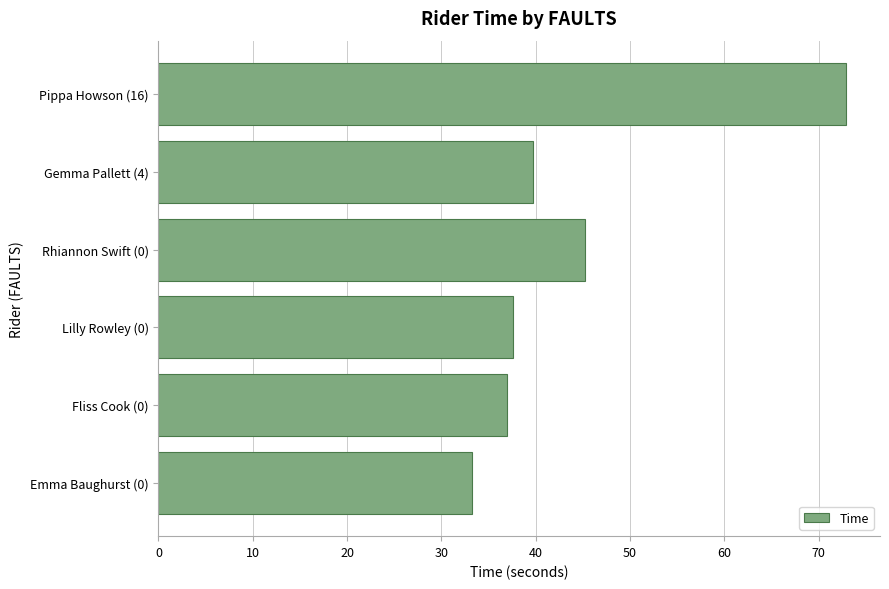

Reading top to bottom, what are all the values shown in this chart?

72.9	39.7	45.2	37.6	37.0	33.2